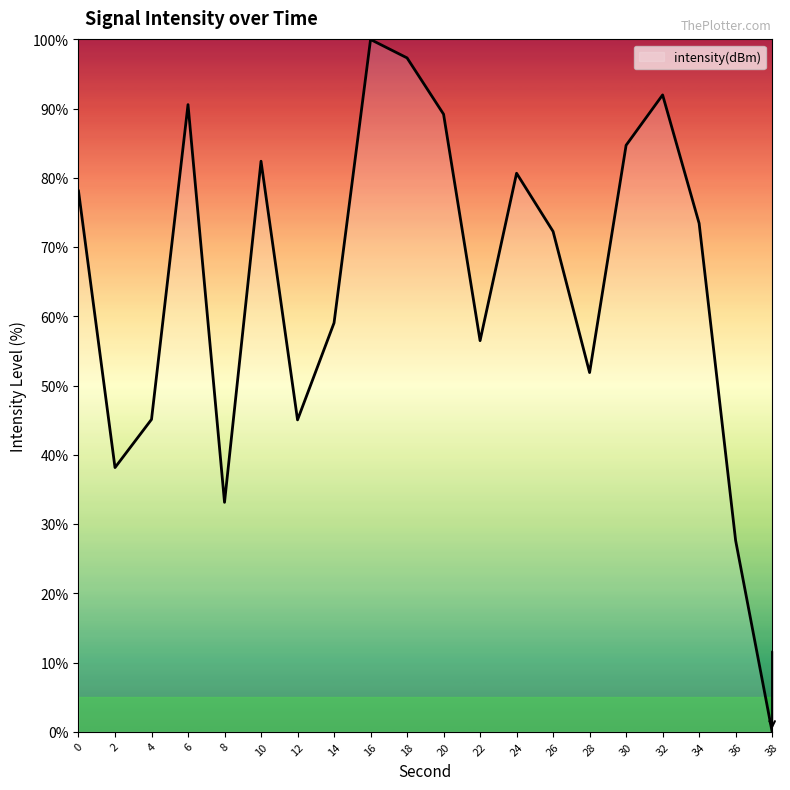

At which label is the value closest to 50?

28